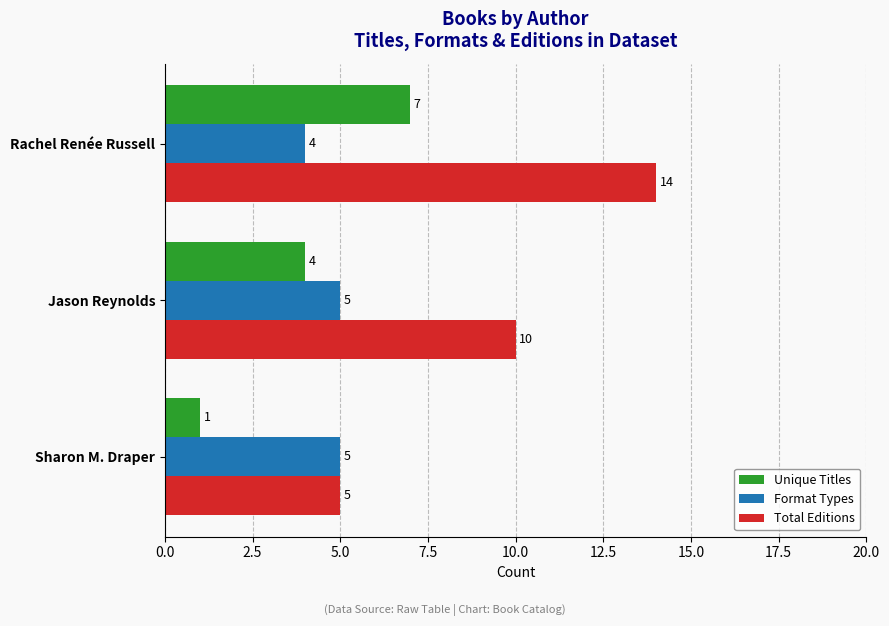

What is the maximum value shown in the chart?

14